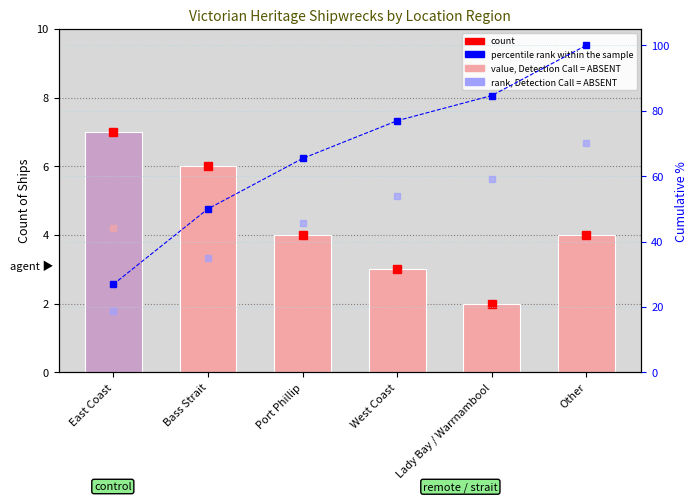

How many data points in percentile rank within the sample are less than 76?

3